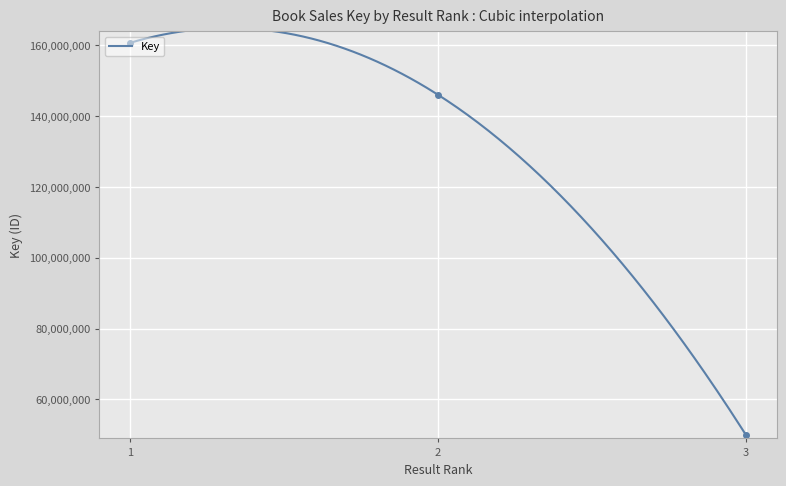

Rank the categories by value from lowest to highest.

3, 2, 1